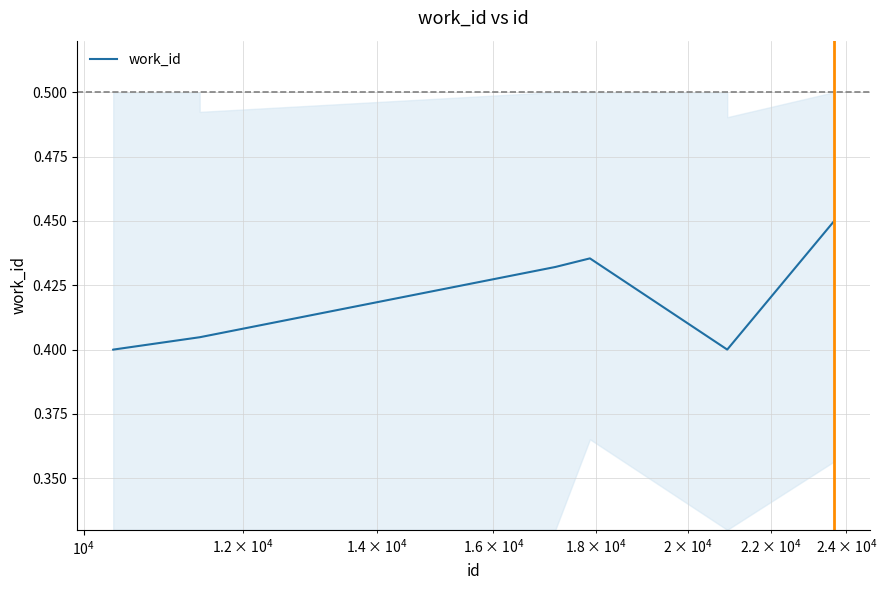

What is the value of the 5th point from the left?

0.4